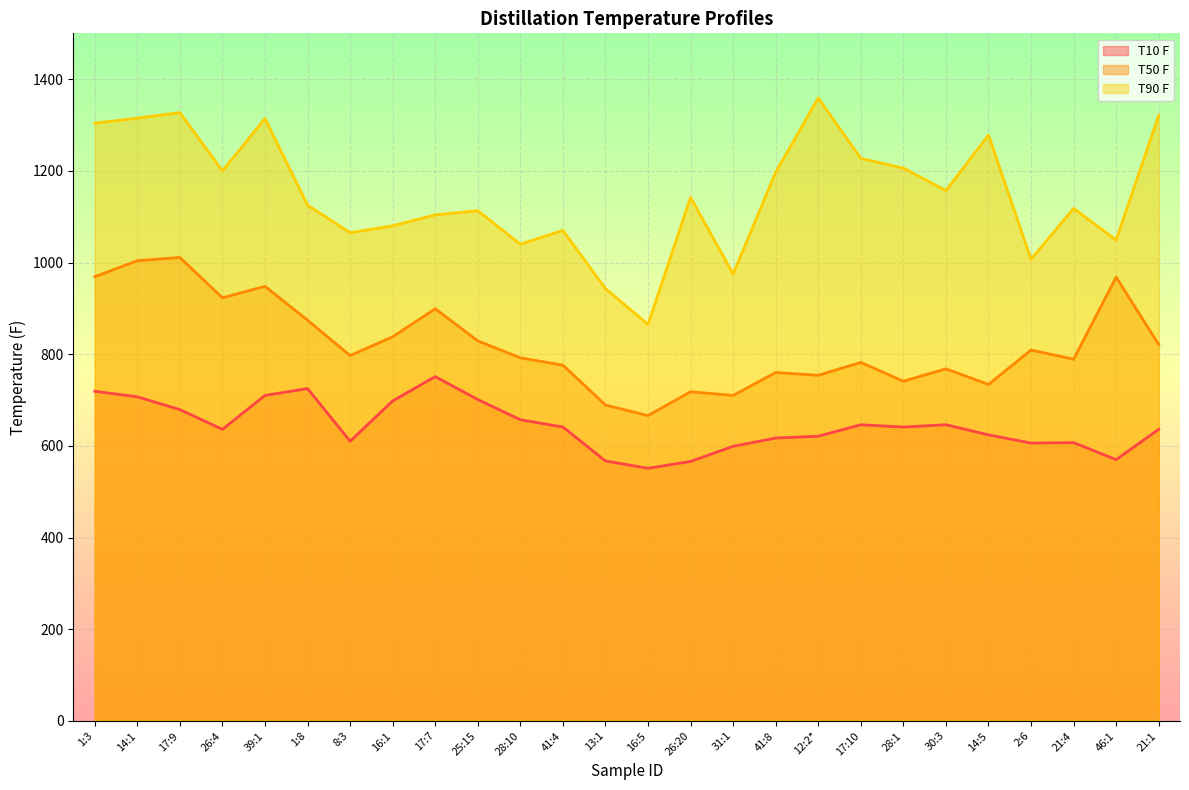

Rank the categories by T10 F value from lowest to highest.

16:5, 26:20, 13:1, 46:1, 31:1, 2:6, 21:4, 8:3, 41:8, 12:2*, 14:5, 26:4, 21:1, 41:4, 28:1, 17:10, 30:3, 28:10, 17:9, 16:1, 25:15, 14:1, 39:1, 1:3, 1:8, 17:7